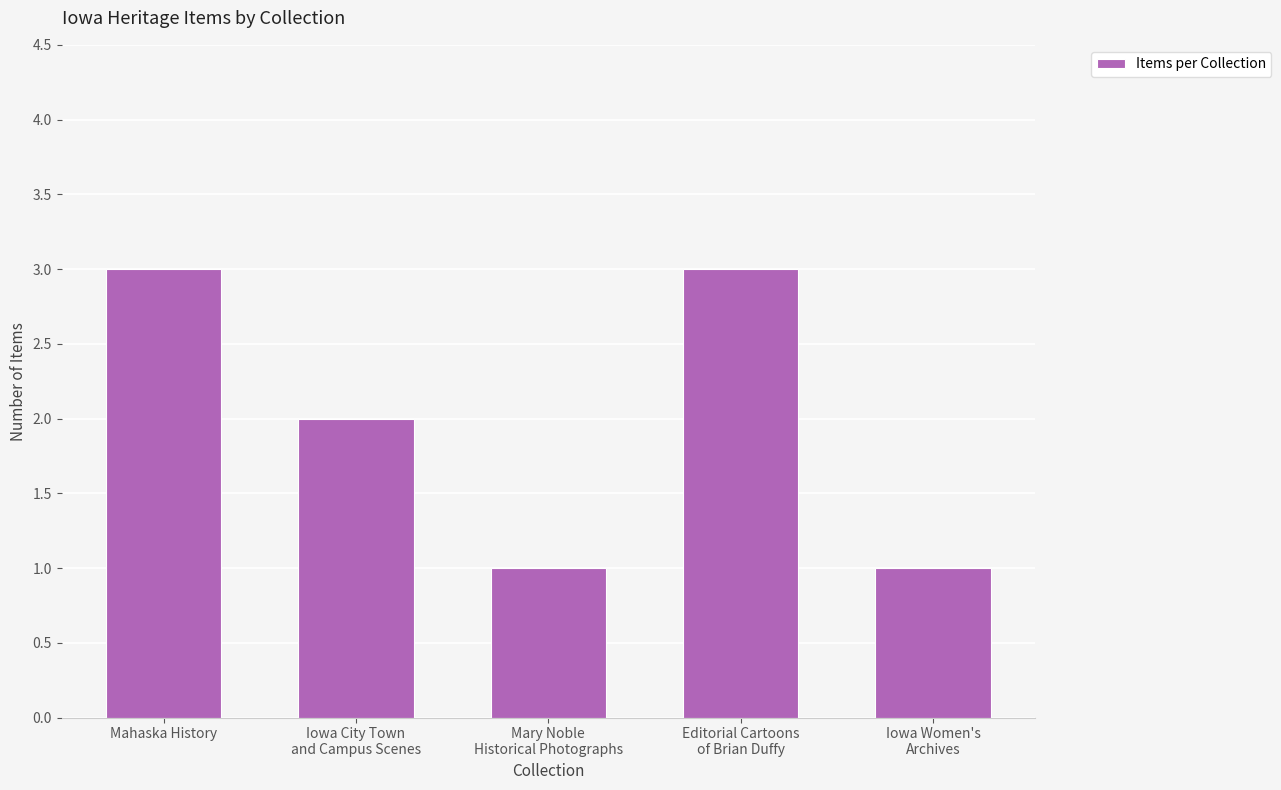

What is the sum of the values at Mary Noble
Historical Photographs and Iowa Women's
Archives?

2